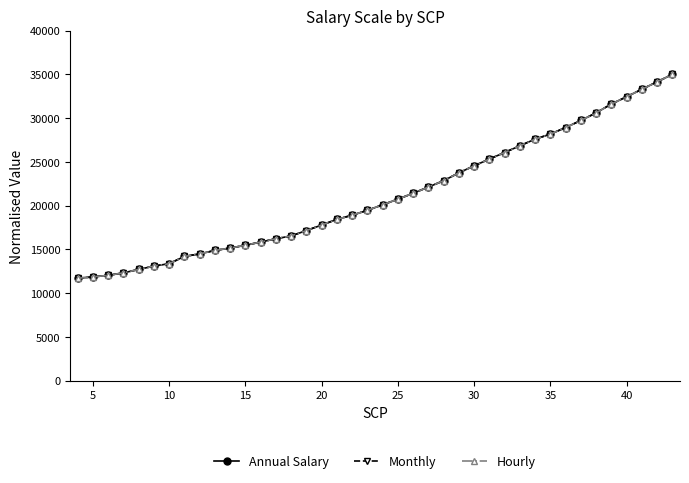

What are all the series names shown in the legend?

Annual Salary, Monthly, Hourly